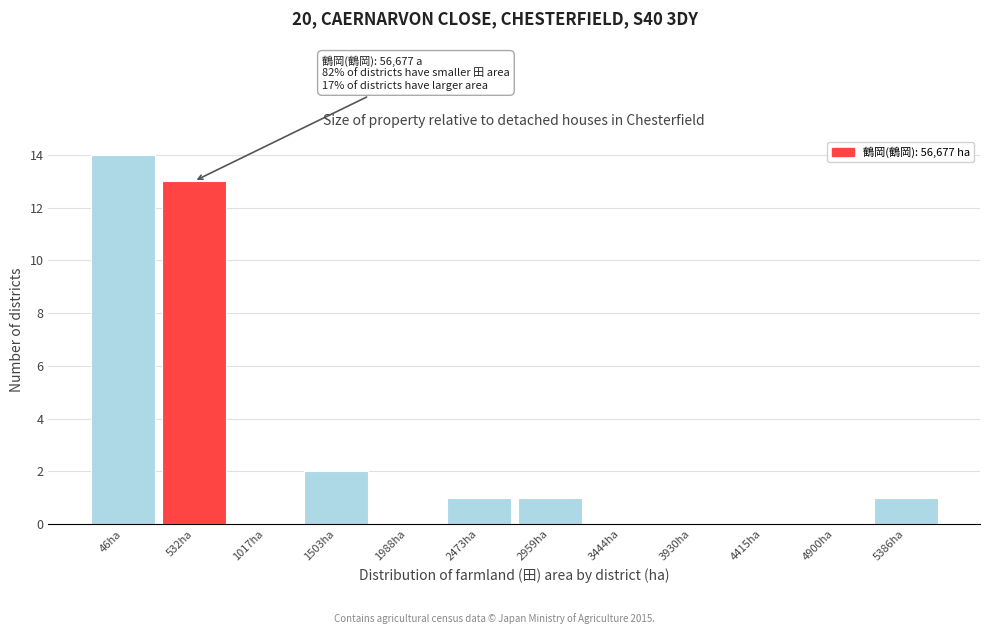

Reading left to right, transcribe all the data shown in this chart.

46ha=14	532ha=13	1017ha=0	1503ha=2	1988ha=0	2473ha=1	2959ha=1	3444ha=0	3930ha=0	4415ha=0	4900ha=0	5386ha=1